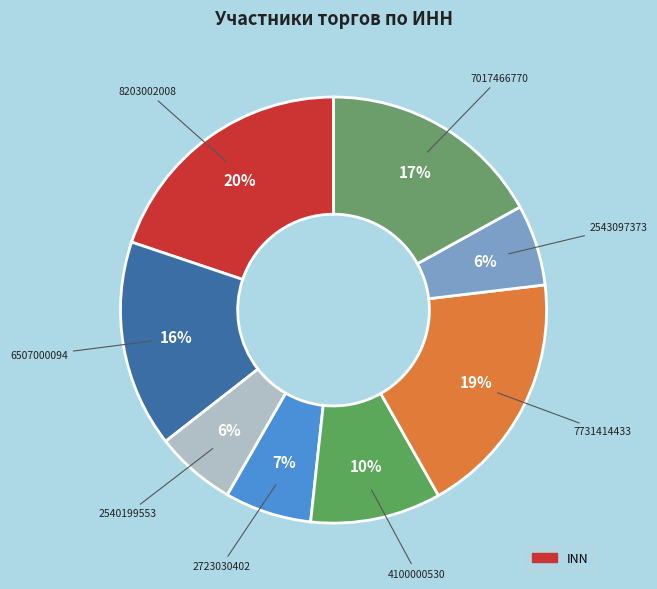

What is the smallest slice in the pie chart?

2540199553